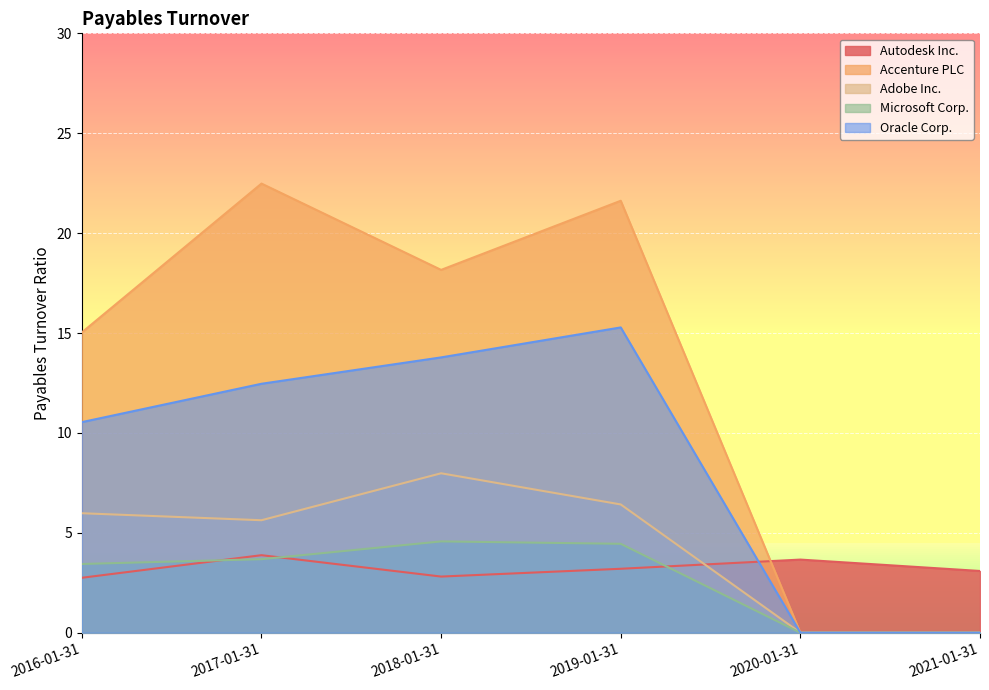

True or false: Accenture PLC and Oracle Corp. intersect in this chart.

False